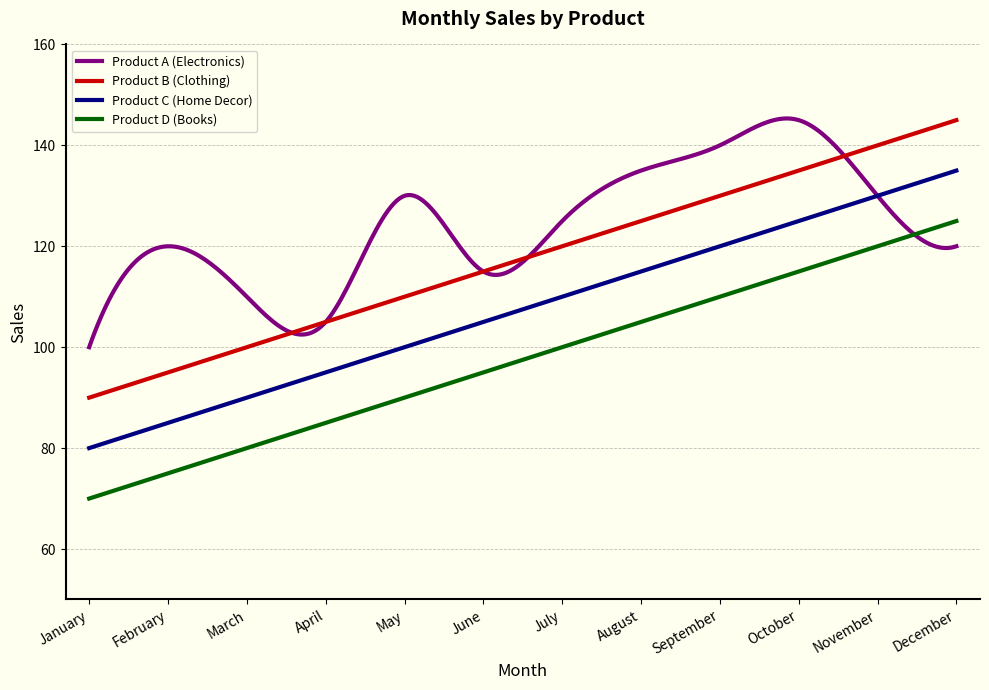

What is the highest value of the Product A (Electronics) series?

145.3